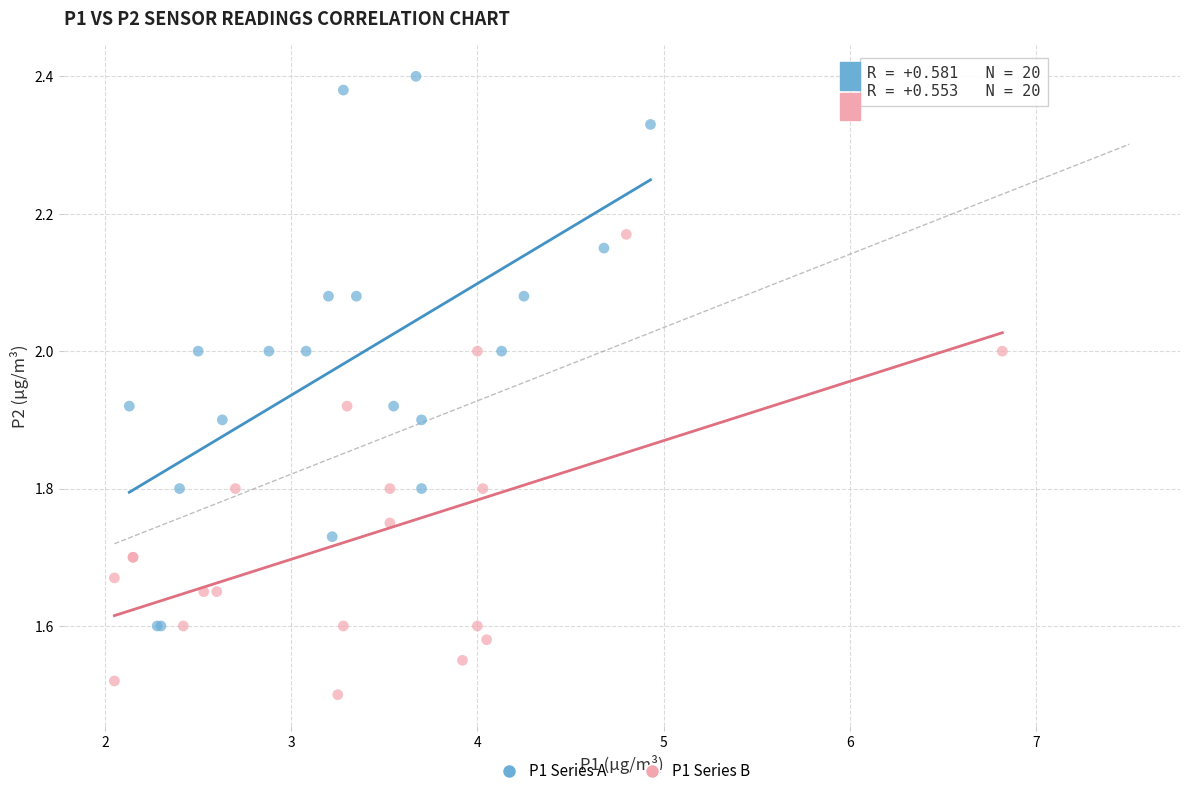

What are all the series names shown in the legend?

P1 Series A, P1 Series B